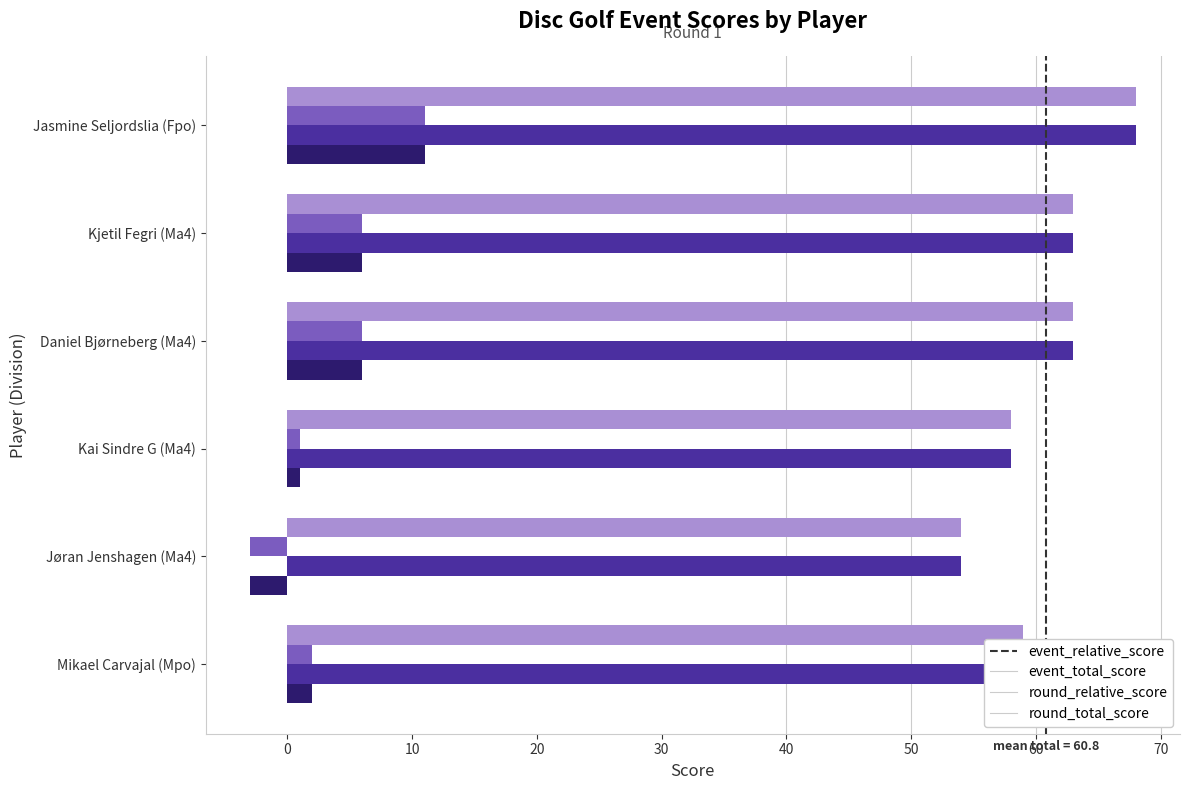

True or false: round_total_score has a value of 59 at Mikael Carvajal (Mpo).

True